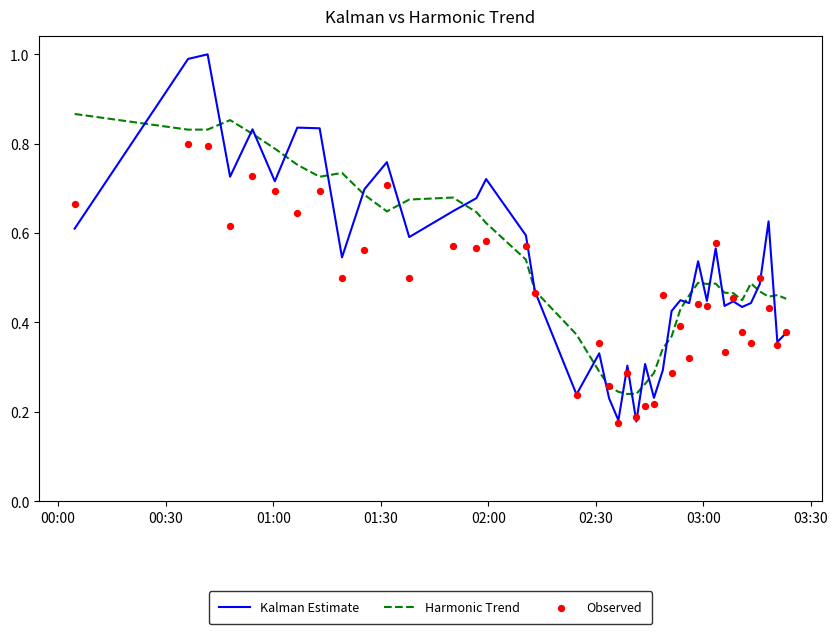

At how many categories does at least one series exceed 0?

40